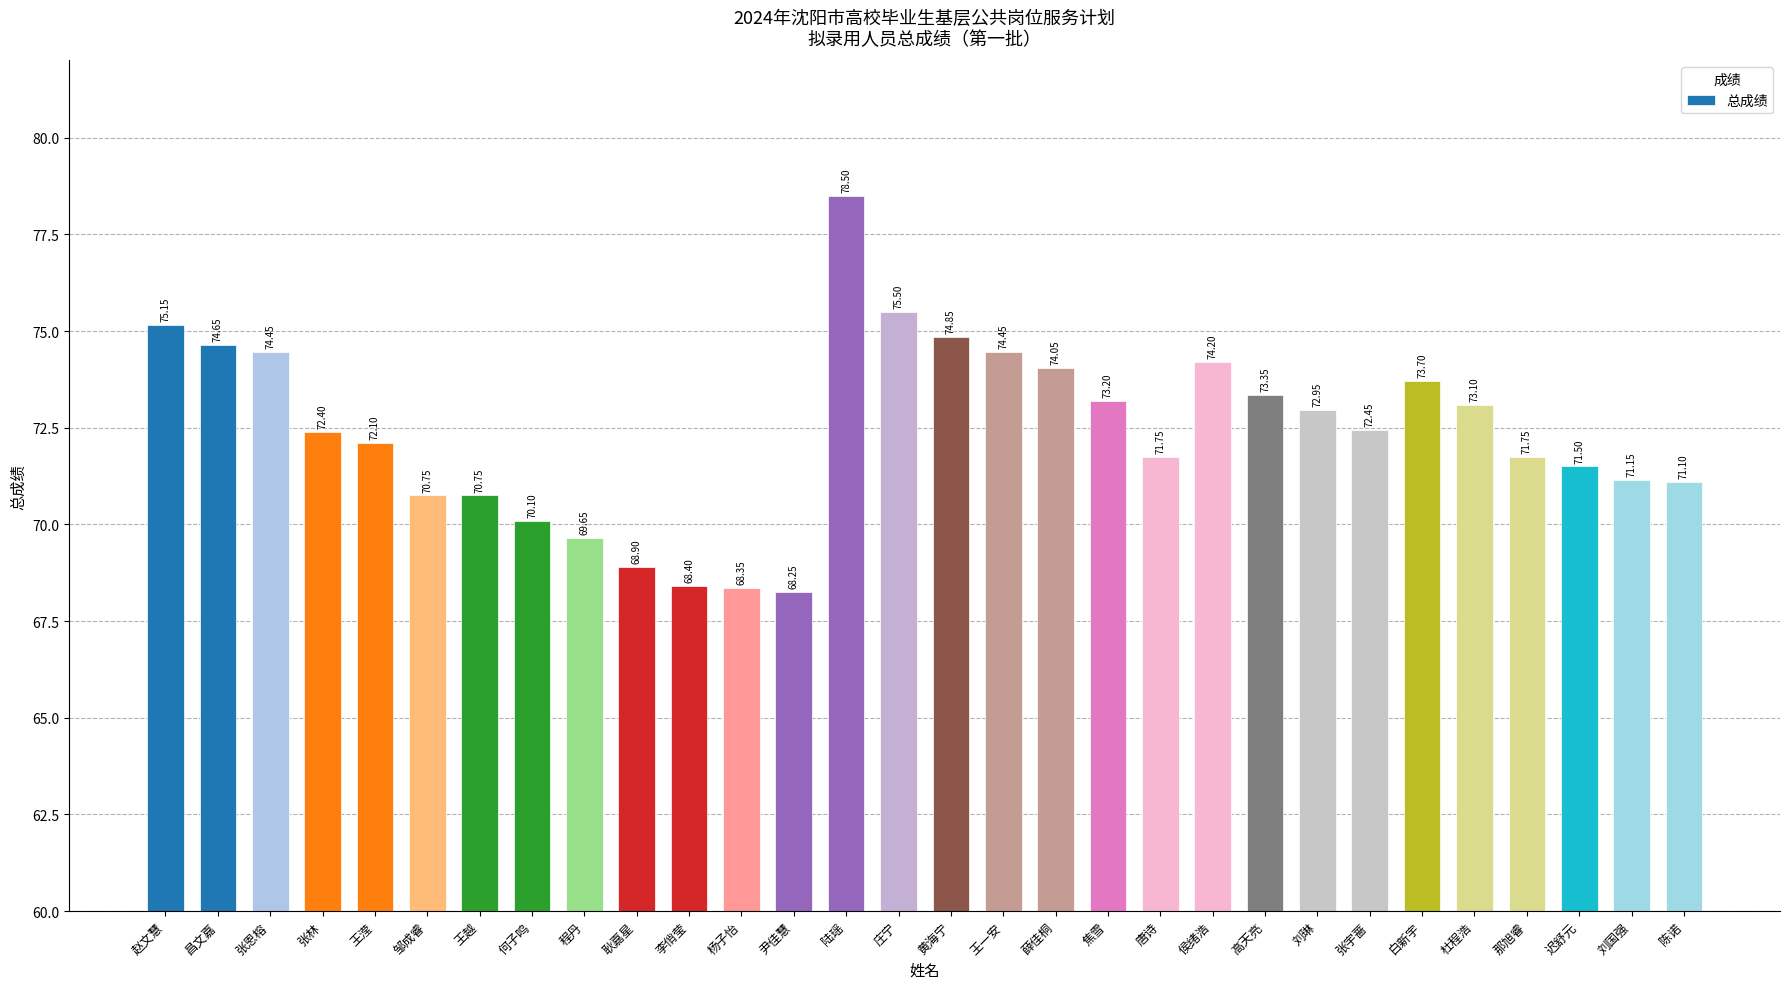

Approximately how many times larger is the value at 杨子怡 compared to 王越?

1.0